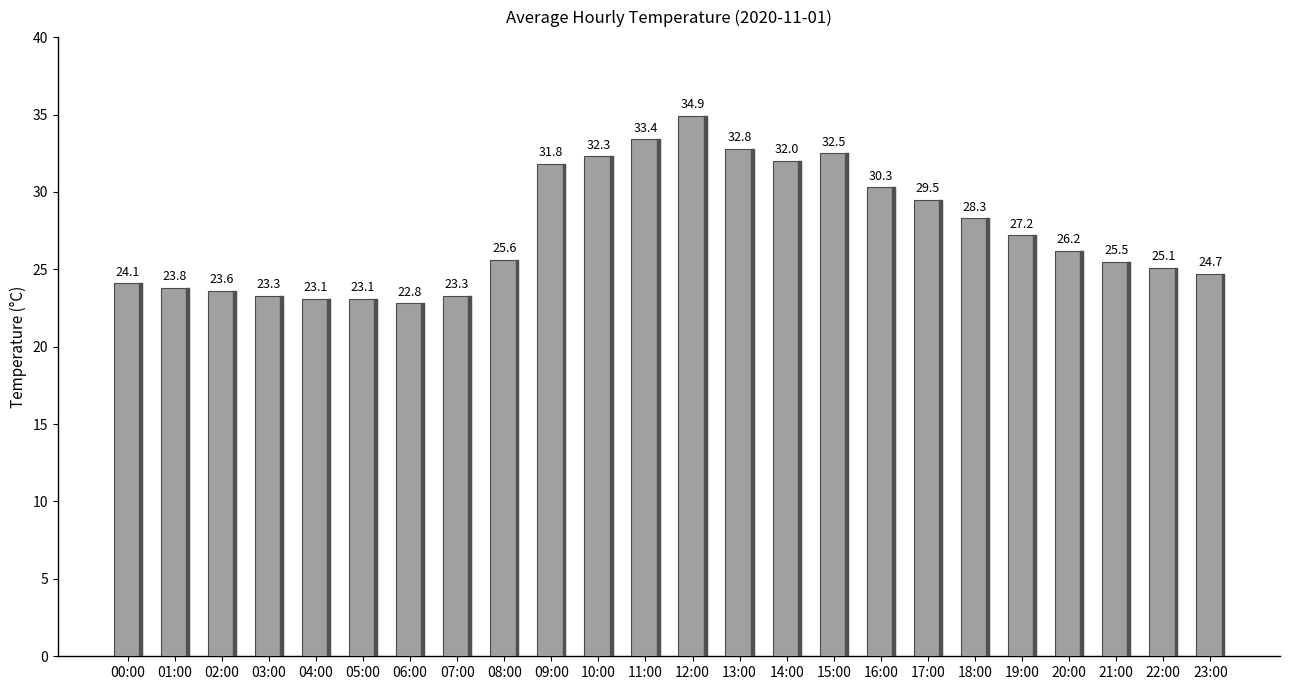

What is the minimum value shown in the chart?

22.8